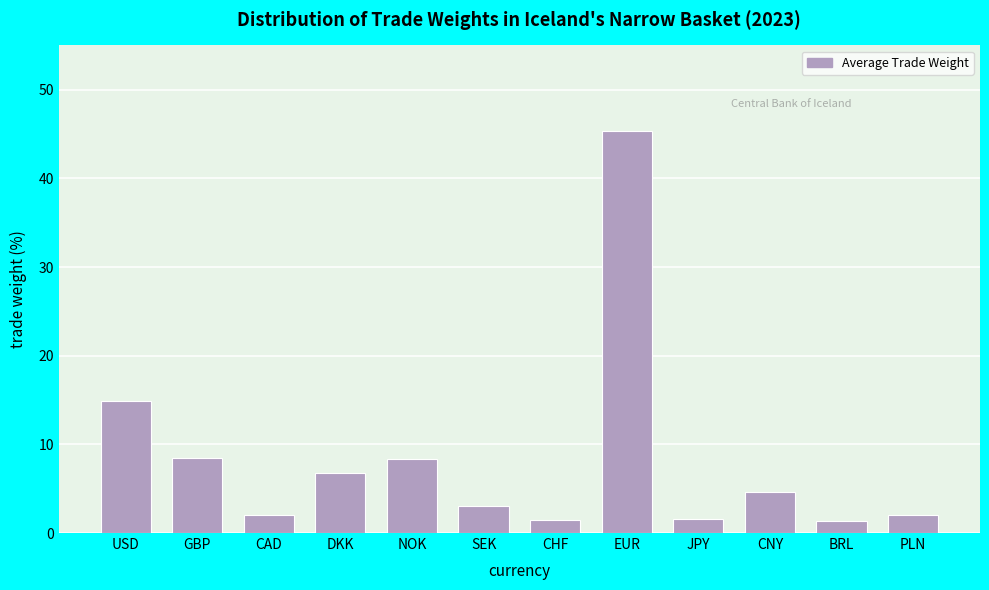

What is the average value?

8.3